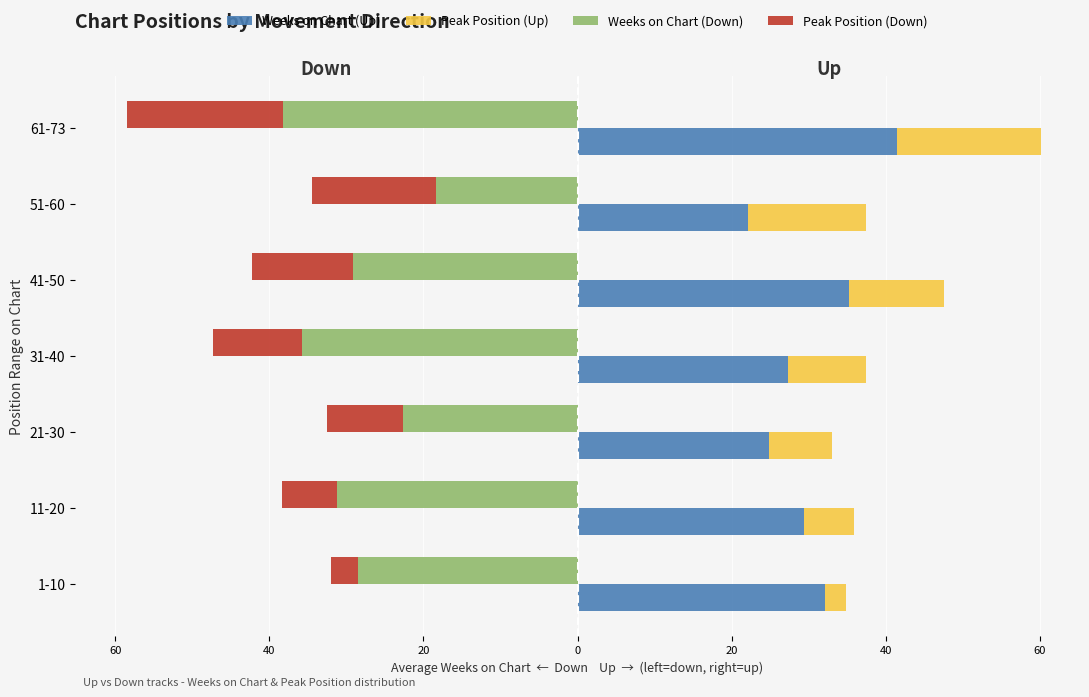

What is the average value of the Peak Position (Down) series?

-11.7